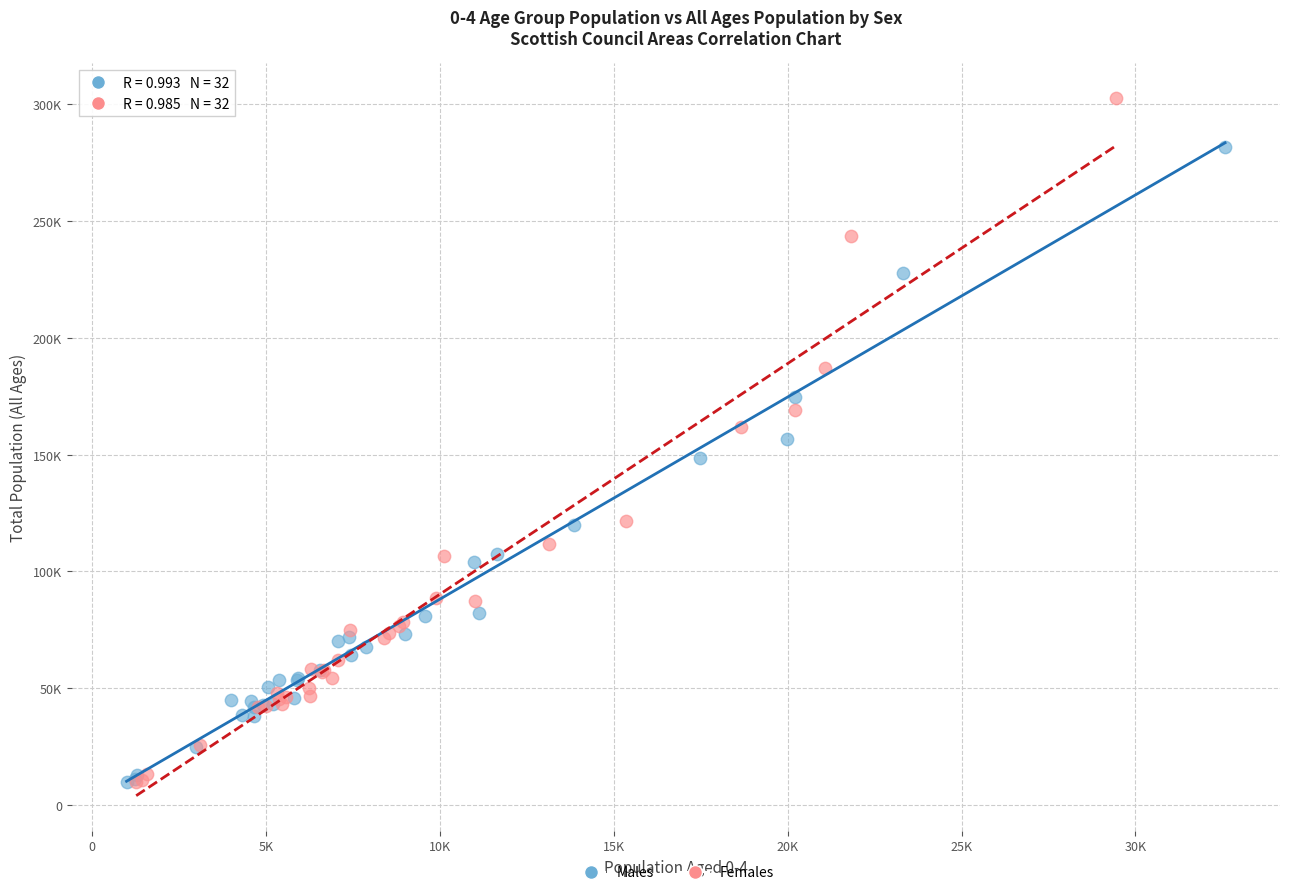

What are all the series names shown in the legend?

Males, Females